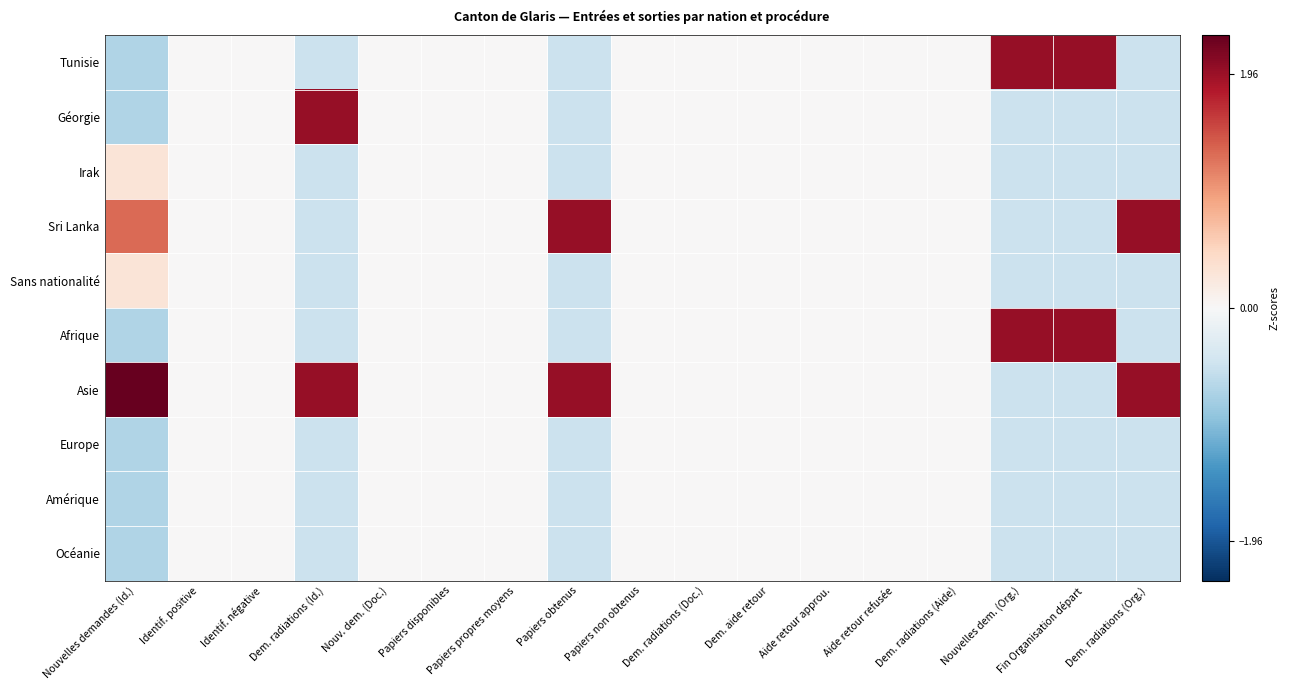

Reading left to right, list all the values displayed in this chart.

Tunisie: Nouvelles demandes (Id.)=-0.7	Identif. positive=0.0	Identif. négative=0.0	Dem. radiations (Id.)=-0.5	Nouv. dem. (Doc.)=0.0	Papiers disponibles=0.0	Papiers propres moyens=0.0	Papiers obtenus=-0.5	Papiers non obtenus=0.0	Dem. radiations (Doc.)=0.0	Dem. aide retour=0.0	Aide retour approu.=0.0	Aide retour refusée=0.0	Dem. radiations (Aide)=0.0	Nouvelles dem. (Org.)=2.0	Fin Organisation départ=2.0	Dem. radiations (Org.)=-0.5
Géorgie: Nouvelles demandes (Id.)=-0.7	Identif. positive=0.0	Identif. négative=0.0	Dem. radiations (Id.)=2.0	Nouv. dem. (Doc.)=0.0	Papiers disponibles=0.0	Papiers propres moyens=0.0	Papiers obtenus=-0.5	Papiers non obtenus=0.0	Dem. radiations (Doc.)=0.0	Dem. aide retour=0.0	Aide retour approu.=0.0	Aide retour refusée=0.0	Dem. radiations (Aide)=0.0	Nouvelles dem. (Org.)=-0.5	Fin Organisation départ=-0.5	Dem. radiations (Org.)=-0.5
Irak: Nouvelles demandes (Id.)=0.3	Identif. positive=0.0	Identif. négative=0.0	Dem. radiations (Id.)=-0.5	Nouv. dem. (Doc.)=0.0	Papiers disponibles=0.0	Papiers propres moyens=0.0	Papiers obtenus=-0.5	Papiers non obtenus=0.0	Dem. radiations (Doc.)=0.0	Dem. aide retour=0.0	Aide retour approu.=0.0	Aide retour refusée=0.0	Dem. radiations (Aide)=0.0	Nouvelles dem. (Org.)=-0.5	Fin Organisation départ=-0.5	Dem. radiations (Org.)=-0.5
Sri Lanka: Nouvelles demandes (Id.)=1.3	Identif. positive=0.0	Identif. négative=0.0	Dem. radiations (Id.)=-0.5	Nouv. dem. (Doc.)=0.0	Papiers disponibles=0.0	Papiers propres moyens=0.0	Papiers obtenus=2.0	Papiers non obtenus=0.0	Dem. radiations (Doc.)=0.0	Dem. aide retour=0.0	Aide retour approu.=0.0	Aide retour refusée=0.0	Dem. radiations (Aide)=0.0	Nouvelles dem. (Org.)=-0.5	Fin Organisation départ=-0.5	Dem. radiations (Org.)=2.0
Sans nationalité: Nouvelles demandes (Id.)=0.3	Identif. positive=0.0	Identif. négative=0.0	Dem. radiations (Id.)=-0.5	Nouv. dem. (Doc.)=0.0	Papiers disponibles=0.0	Papiers propres moyens=0.0	Papiers obtenus=-0.5	Papiers non obtenus=0.0	Dem. radiations (Doc.)=0.0	Dem. aide retour=0.0	Aide retour approu.=0.0	Aide retour refusée=0.0	Dem. radiations (Aide)=0.0	Nouvelles dem. (Org.)=-0.5	Fin Organisation départ=-0.5	Dem. radiations (Org.)=-0.5
Afrique: Nouvelles demandes (Id.)=-0.7	Identif. positive=0.0	Identif. négative=0.0	Dem. radiations (Id.)=-0.5	Nouv. dem. (Doc.)=0.0	Papiers disponibles=0.0	Papiers propres moyens=0.0	Papiers obtenus=-0.5	Papiers non obtenus=0.0	Dem. radiations (Doc.)=0.0	Dem. aide retour=0.0	Aide retour approu.=0.0	Aide retour refusée=0.0	Dem. radiations (Aide)=0.0	Nouvelles dem. (Org.)=2.0	Fin Organisation départ=2.0	Dem. radiations (Org.)=-0.5
Asie: Nouvelles demandes (Id.)=2.3	Identif. positive=0.0	Identif. négative=0.0	Dem. radiations (Id.)=2.0	Nouv. dem. (Doc.)=0.0	Papiers disponibles=0.0	Papiers propres moyens=0.0	Papiers obtenus=2.0	Papiers non obtenus=0.0	Dem. radiations (Doc.)=0.0	Dem. aide retour=0.0	Aide retour approu.=0.0	Aide retour refusée=0.0	Dem. radiations (Aide)=0.0	Nouvelles dem. (Org.)=-0.5	Fin Organisation départ=-0.5	Dem. radiations (Org.)=2.0
Europe: Nouvelles demandes (Id.)=-0.7	Identif. positive=0.0	Identif. négative=0.0	Dem. radiations (Id.)=-0.5	Nouv. dem. (Doc.)=0.0	Papiers disponibles=0.0	Papiers propres moyens=0.0	Papiers obtenus=-0.5	Papiers non obtenus=0.0	Dem. radiations (Doc.)=0.0	Dem. aide retour=0.0	Aide retour approu.=0.0	Aide retour refusée=0.0	Dem. radiations (Aide)=0.0	Nouvelles dem. (Org.)=-0.5	Fin Organisation départ=-0.5	Dem. radiations (Org.)=-0.5
Amérique: Nouvelles demandes (Id.)=-0.7	Identif. positive=0.0	Identif. négative=0.0	Dem. radiations (Id.)=-0.5	Nouv. dem. (Doc.)=0.0	Papiers disponibles=0.0	Papiers propres moyens=0.0	Papiers obtenus=-0.5	Papiers non obtenus=0.0	Dem. radiations (Doc.)=0.0	Dem. aide retour=0.0	Aide retour approu.=0.0	Aide retour refusée=0.0	Dem. radiations (Aide)=0.0	Nouvelles dem. (Org.)=-0.5	Fin Organisation départ=-0.5	Dem. radiations (Org.)=-0.5
Océanie: Nouvelles demandes (Id.)=-0.7	Identif. positive=0.0	Identif. négative=0.0	Dem. radiations (Id.)=-0.5	Nouv. dem. (Doc.)=0.0	Papiers disponibles=0.0	Papiers propres moyens=0.0	Papiers obtenus=-0.5	Papiers non obtenus=0.0	Dem. radiations (Doc.)=0.0	Dem. aide retour=0.0	Aide retour approu.=0.0	Aide retour refusée=0.0	Dem. radiations (Aide)=0.0	Nouvelles dem. (Org.)=-0.5	Fin Organisation départ=-0.5	Dem. radiations (Org.)=-0.5